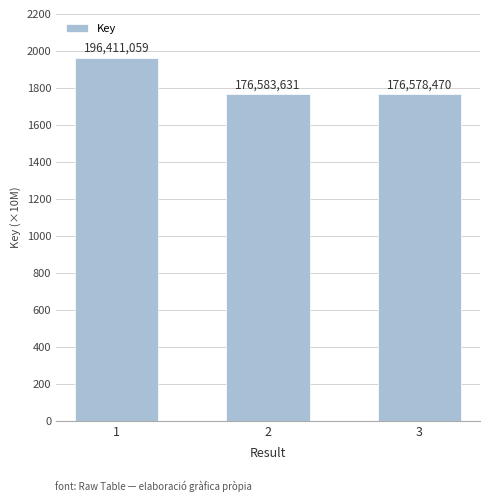

Does the chart contain any negative values?

No